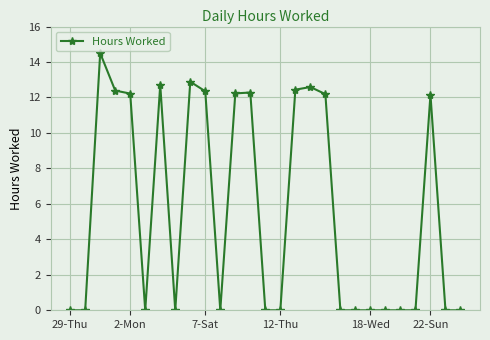

True or false: the data has more than 2 interior local peaks.

True